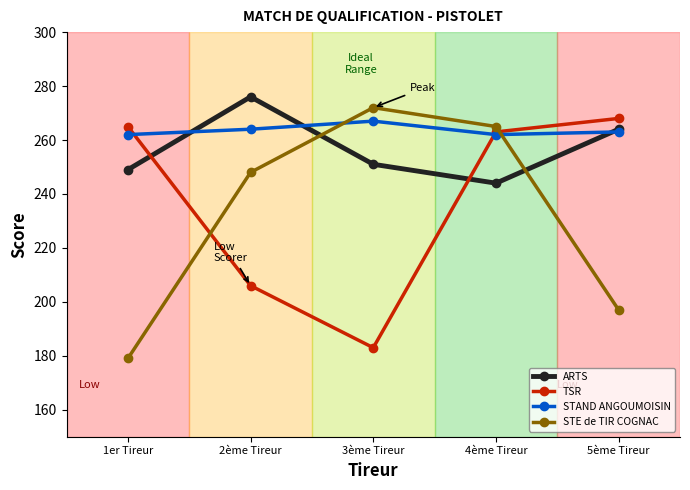

Where do TSR and STAND ANGOUMOISIN first cross each other?

1er Tireur and 2ème Tireur